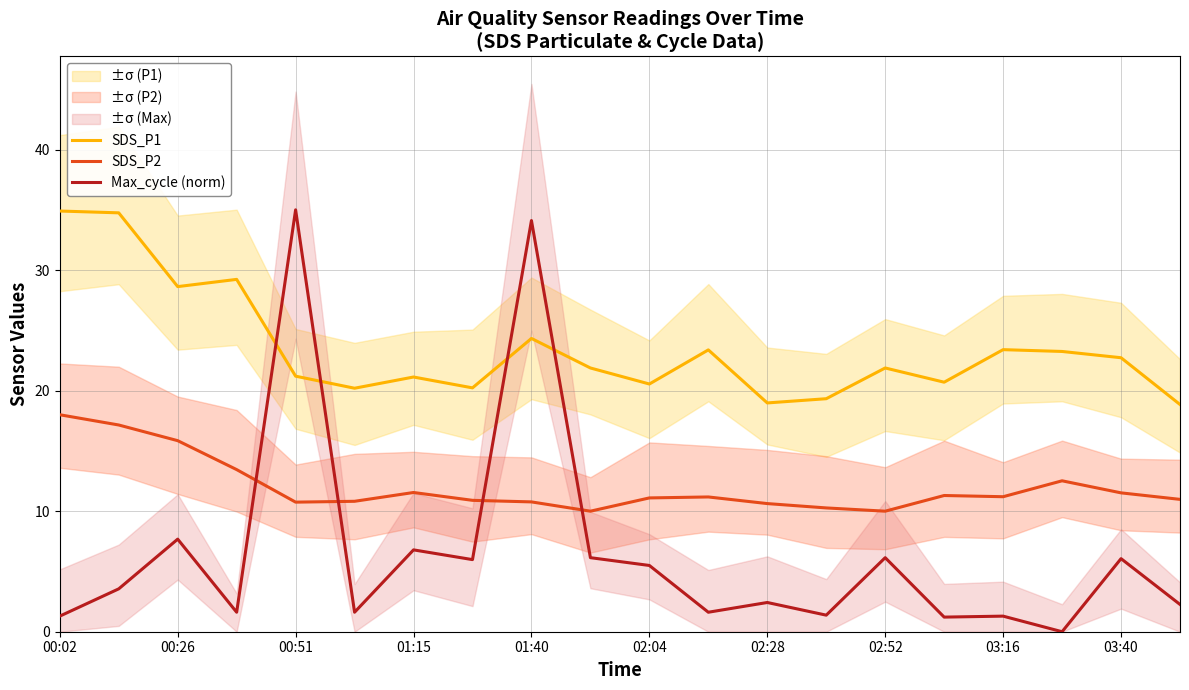

What is the difference between the Max_cycle (norm) values at 13 and 15?

0.2